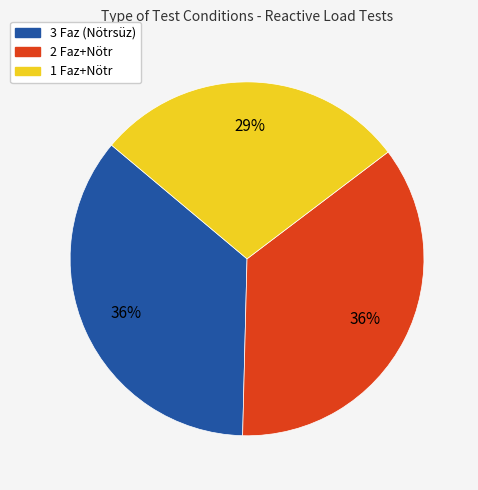

To the nearest percent, what is the average slice percentage?

33%